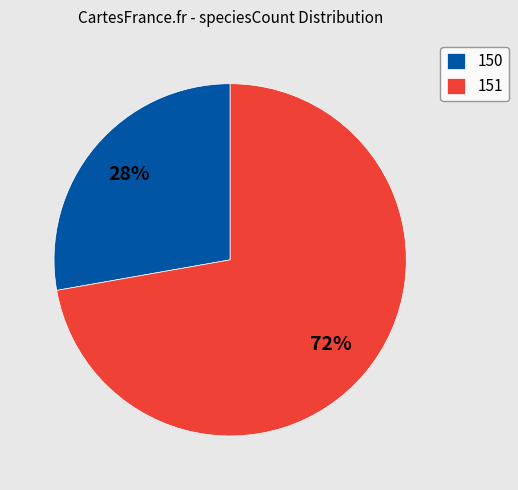

What is the ratio of the value at 150 to the value at 151?

0.4